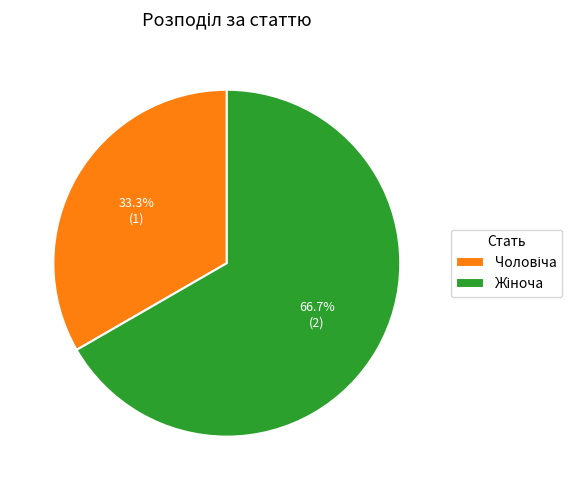

How many segments does this pie chart have?

2